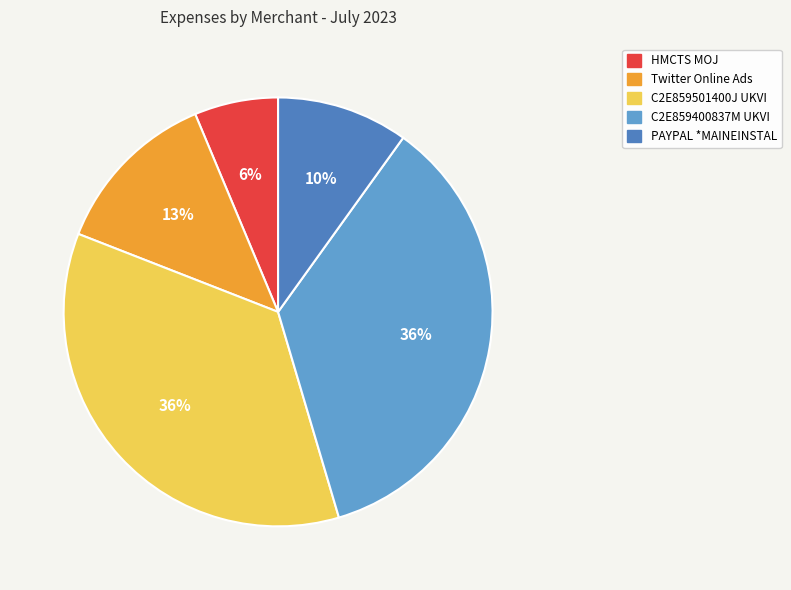

Approximately how many times larger is the value at Twitter Online Ads compared to C2E859400837M UKVI?

0.4